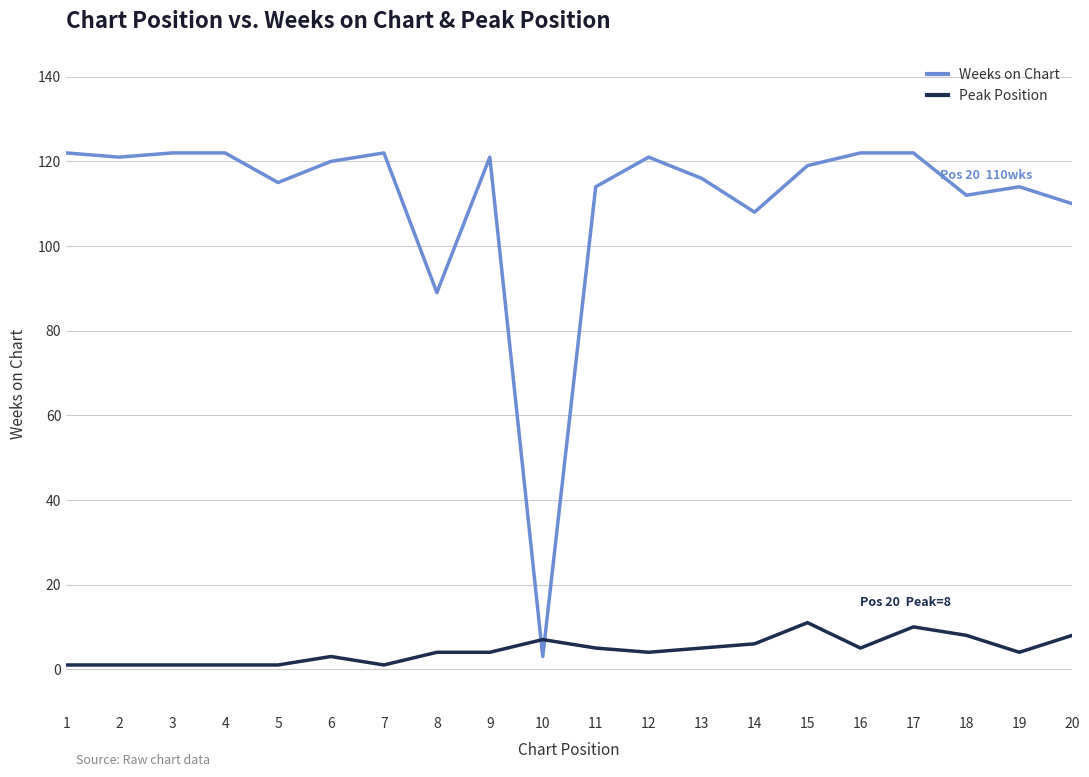

The Weeks on Chart series shows 3 at 10. True or false?

True